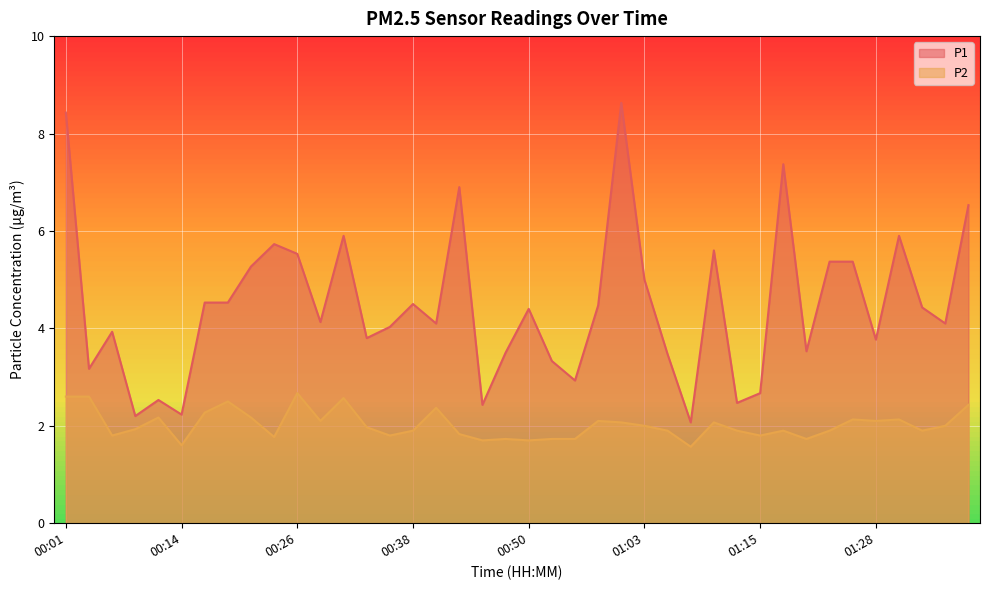

Reading right to left, list all the values displayed in this chart.

P1: 6.5	4.1	4.4	5.9	3.8	5.4	5.4	3.5	7.4	2.7	2.5	5.6	2.1	3.5	5.0	8.6	4.5	2.9	3.3	4.4	3.5	2.4	6.9	4.1	4.5	4.0	3.8	5.9	4.1	5.5	5.7	5.3	4.5	4.5	2.2	2.5	2.2	3.9	3.2	8.4
P2: 2.4	2.0	1.9	2.1	2.1	2.1	1.9	1.7	1.9	1.8	1.9	2.1	1.6	1.9	2.0	2.1	2.1	1.7	1.7	1.7	1.7	1.7	1.8	2.4	1.9	1.8	2.0	2.6	2.1	2.7	1.8	2.2	2.5	2.3	1.6	2.2	1.9	1.8	2.6	2.6